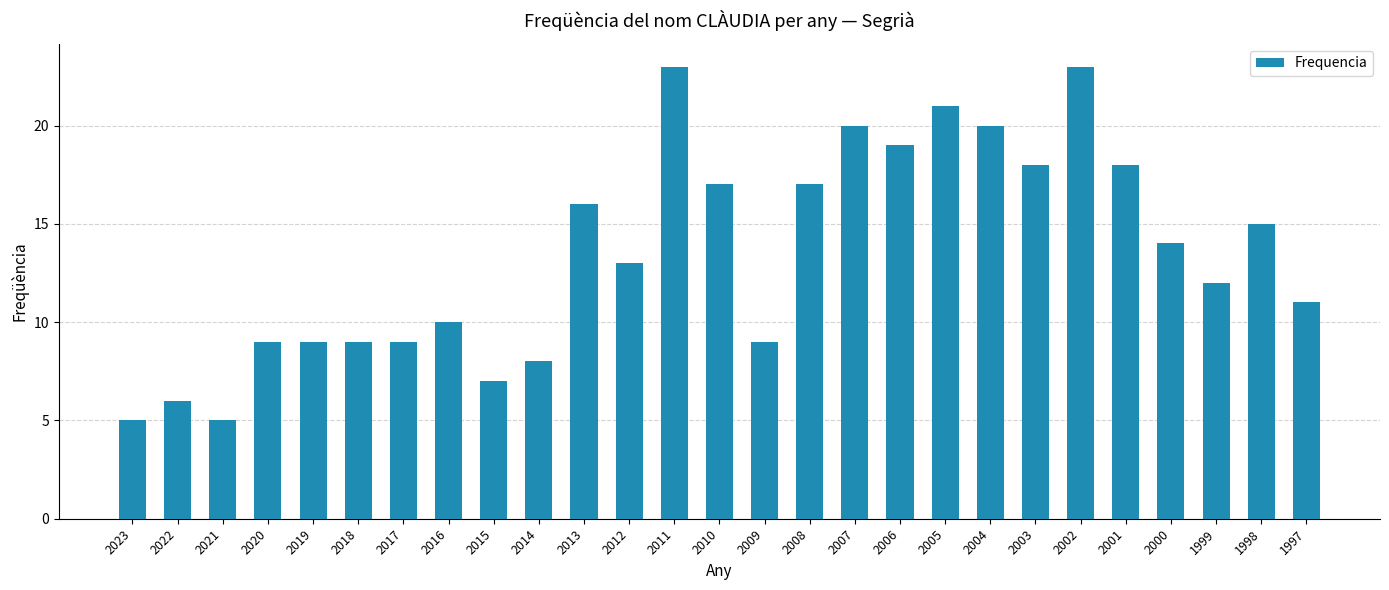

What is the maximum value shown in the chart?

23